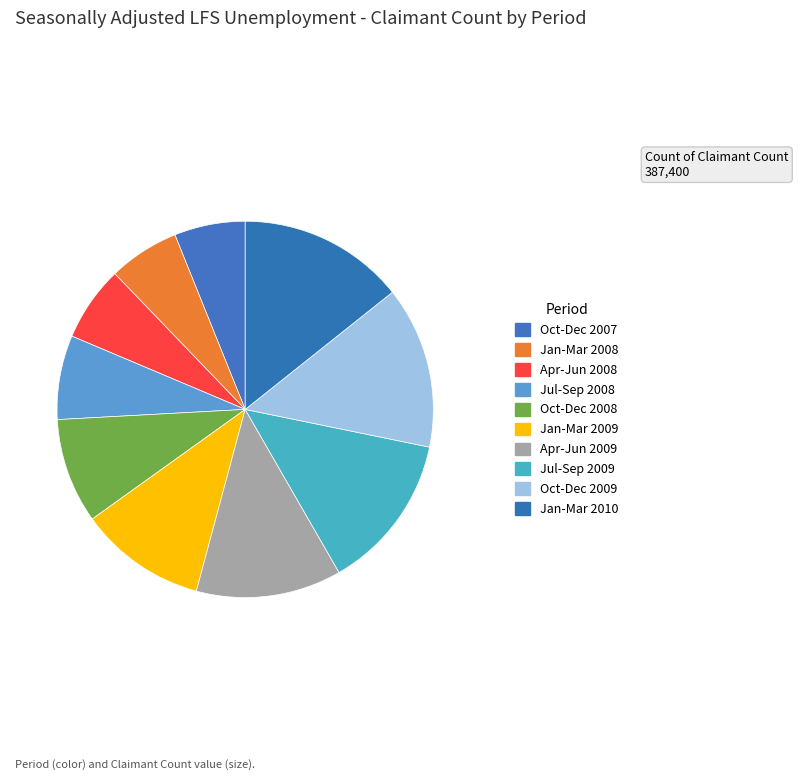

The Jan-Mar 2009 slice represents 11% of the pie. True or false?

True